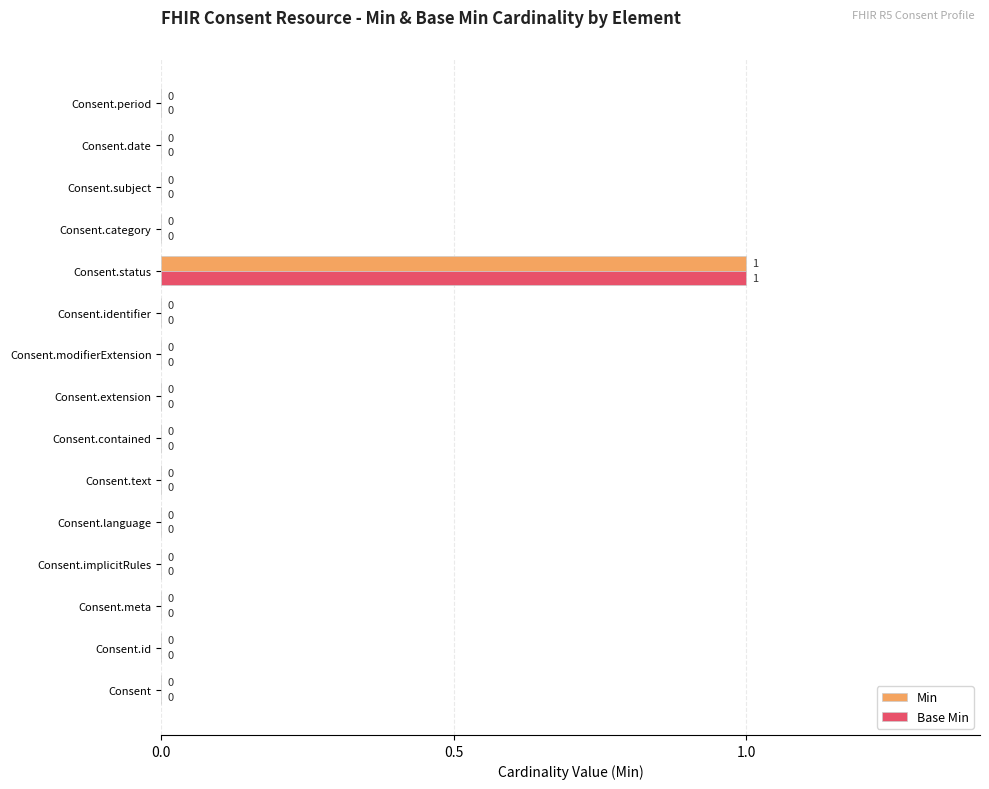

Which category has the highest value in the Min series?

Consent.status